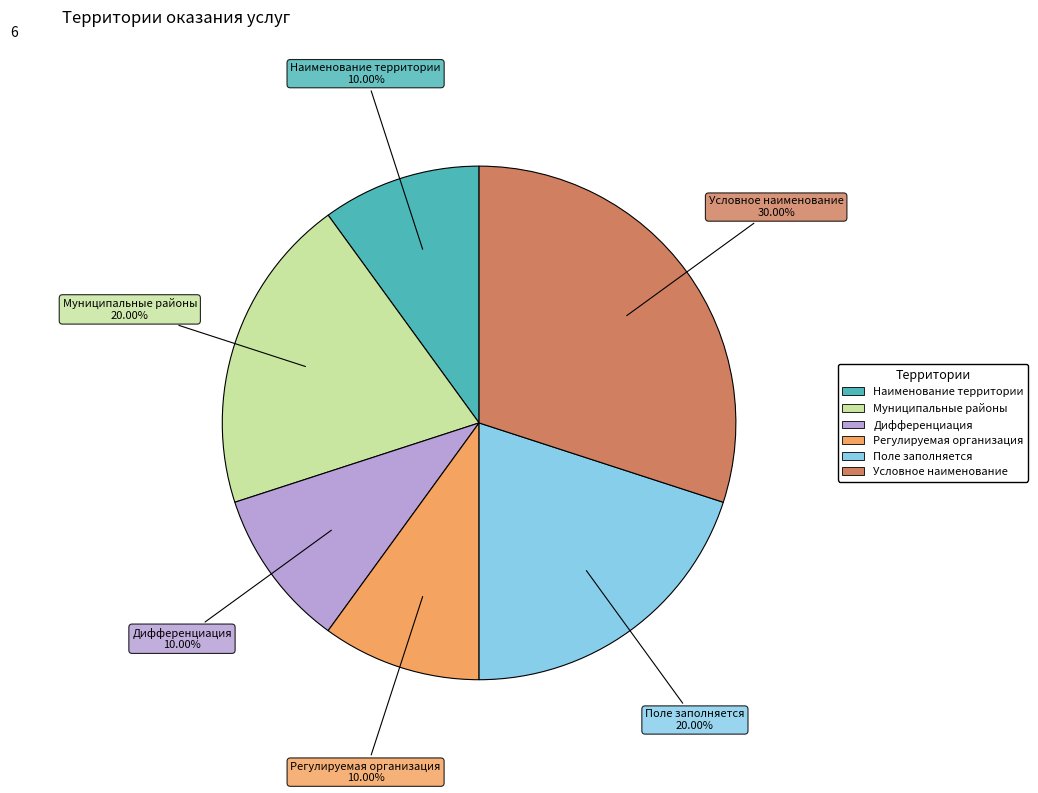

To the nearest percent, what is the average slice percentage?

17%